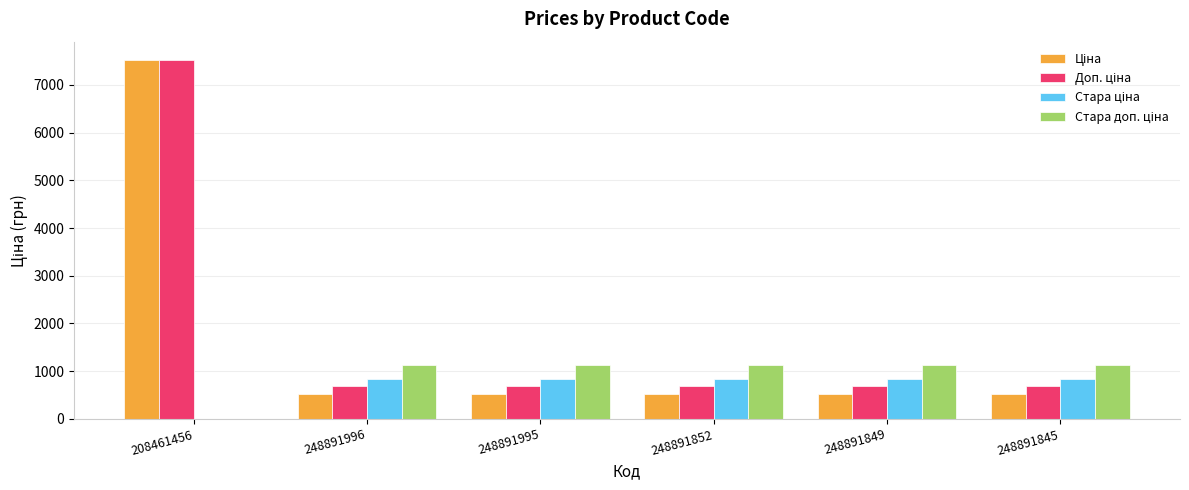

What is the maximum value shown in the chart?

7530.7